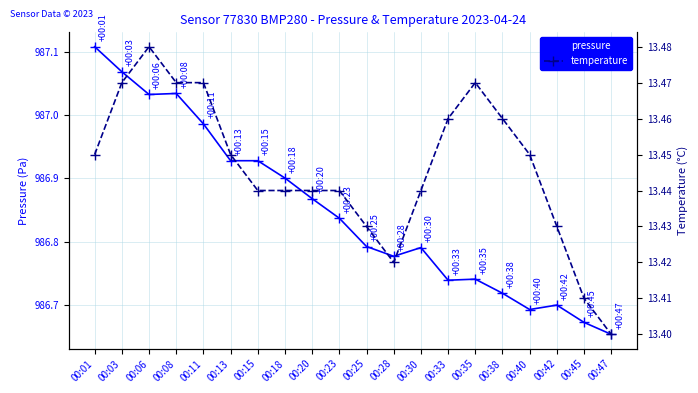

Which series has the widest spread of values?

pressure